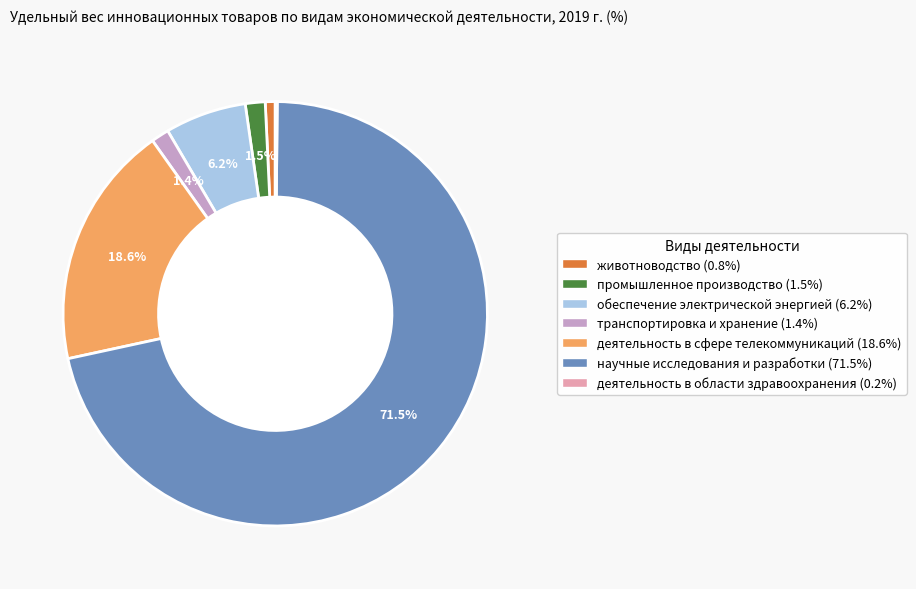

Does any single category account for the majority?

Yes